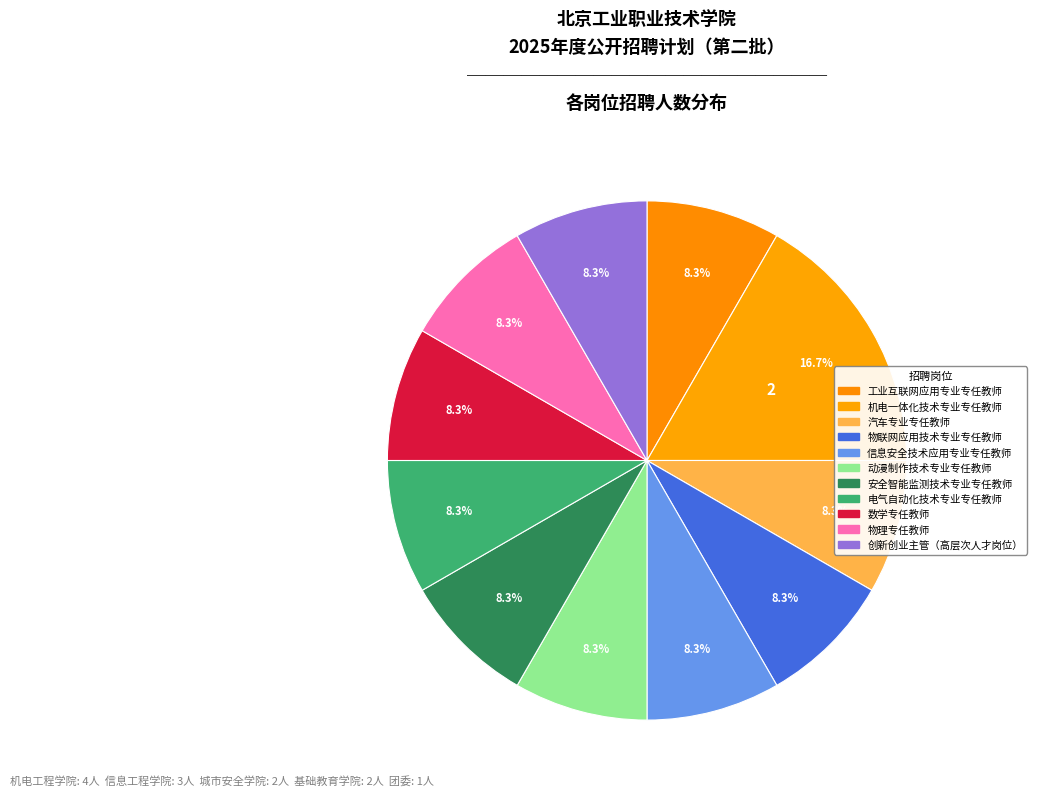

To the nearest percent, what is the difference between the largest and smallest slice percentages?

8%